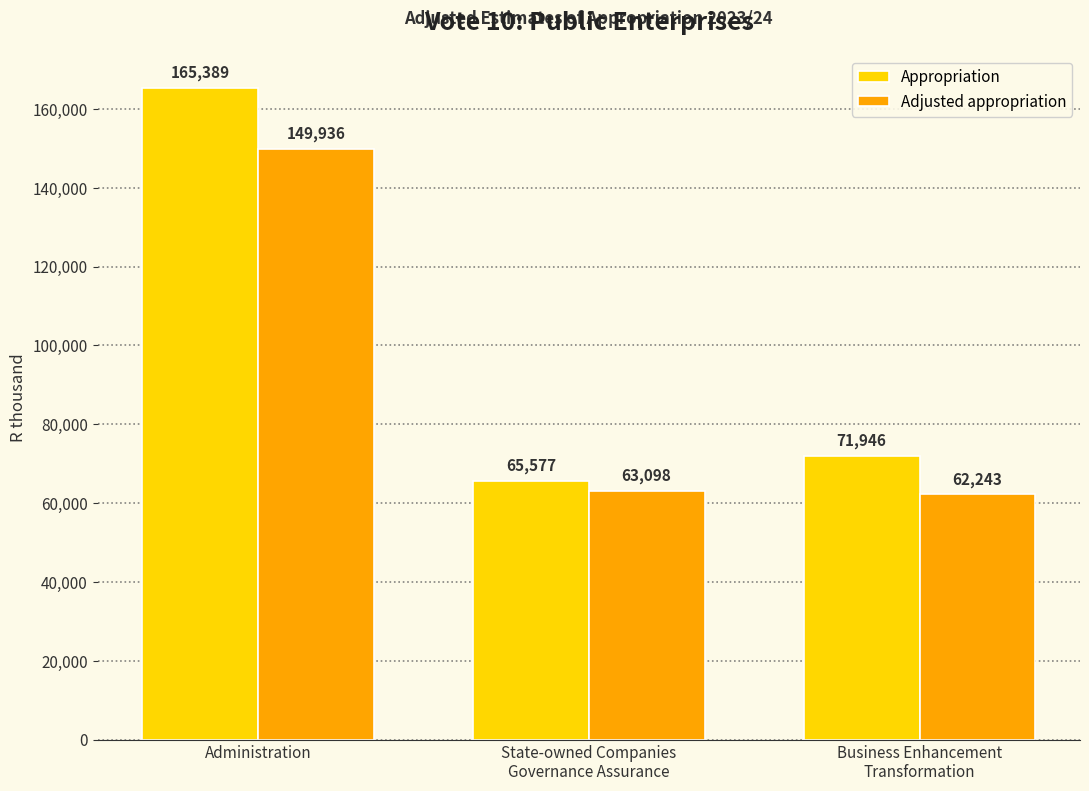

Reading left to right, extract all data points from this chart.

Appropriation: Administration=165389	State-owned Companies
Governance Assurance=65577	Business Enhancement
Transformation=71946
Adjusted appropriation: Administration=149936	State-owned Companies
Governance Assurance=63098	Business Enhancement
Transformation=62243